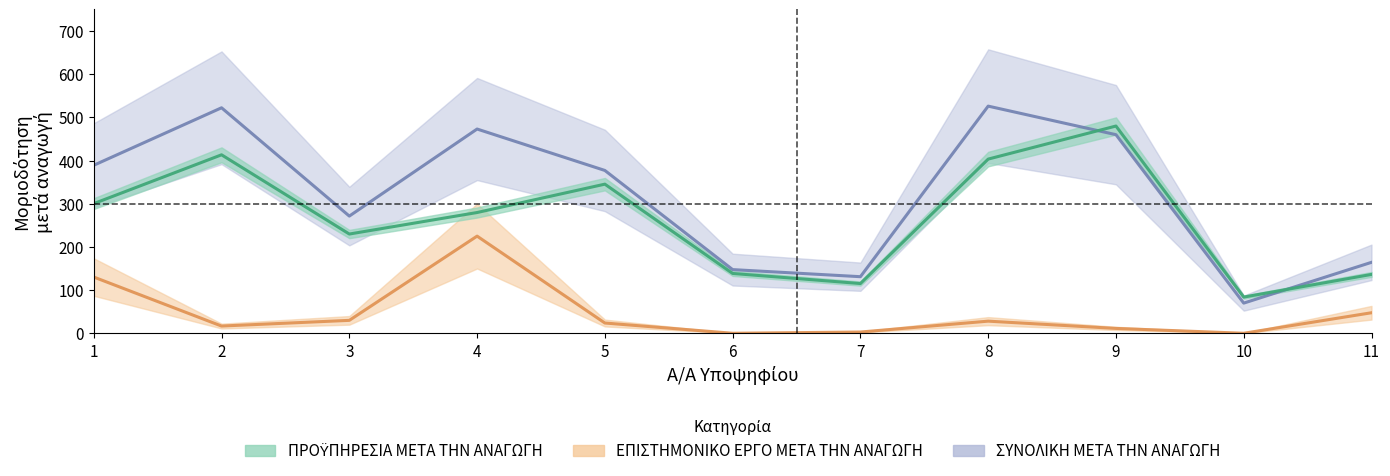

True or false: ΕΠΙΣΤΗΜΟΝΙΚΟ ΕΡΓΟ ΜΕΤΑ ΤΗΝ ΑΝΑΓΩΓΗ and ΣΥΝΟΛΙΚΗ ΜΕΤΑ ΤΗΝ ΑΝΑΓΩΓΗ cross at least once.

False